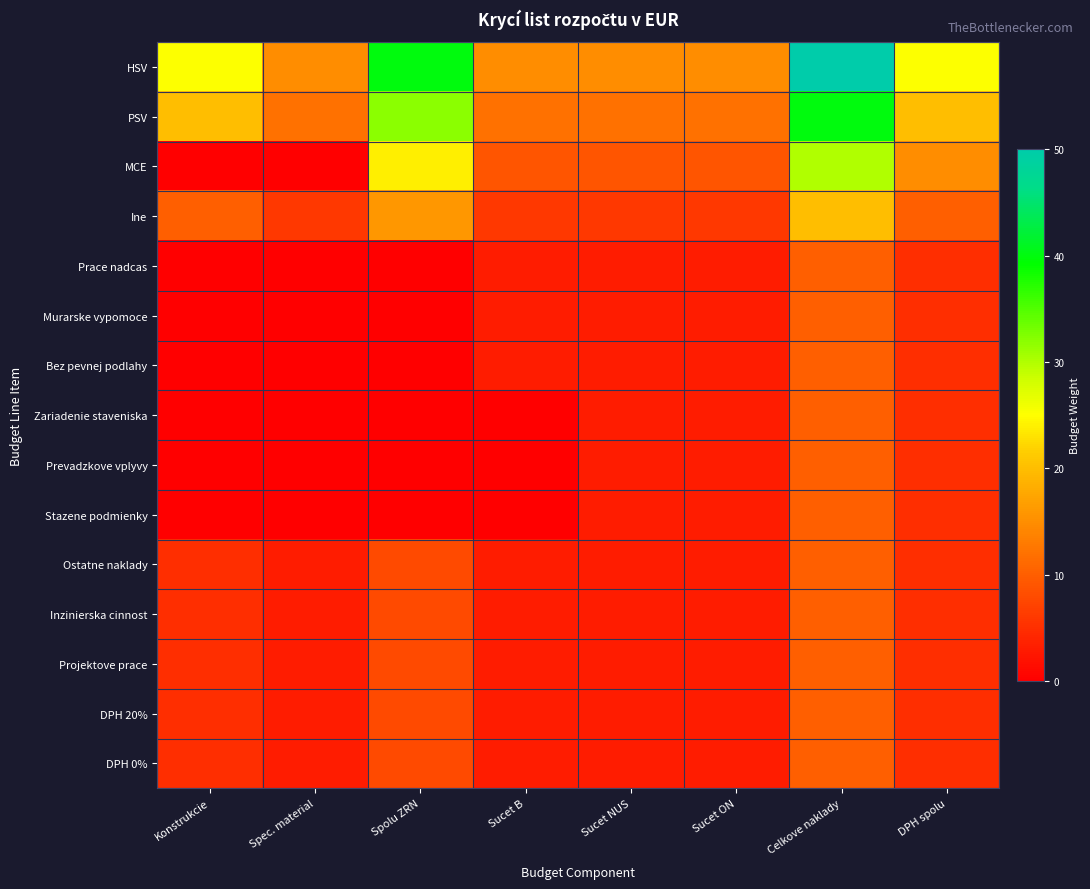

What is the spread (max minus min) of values at Konstrukcie?

25